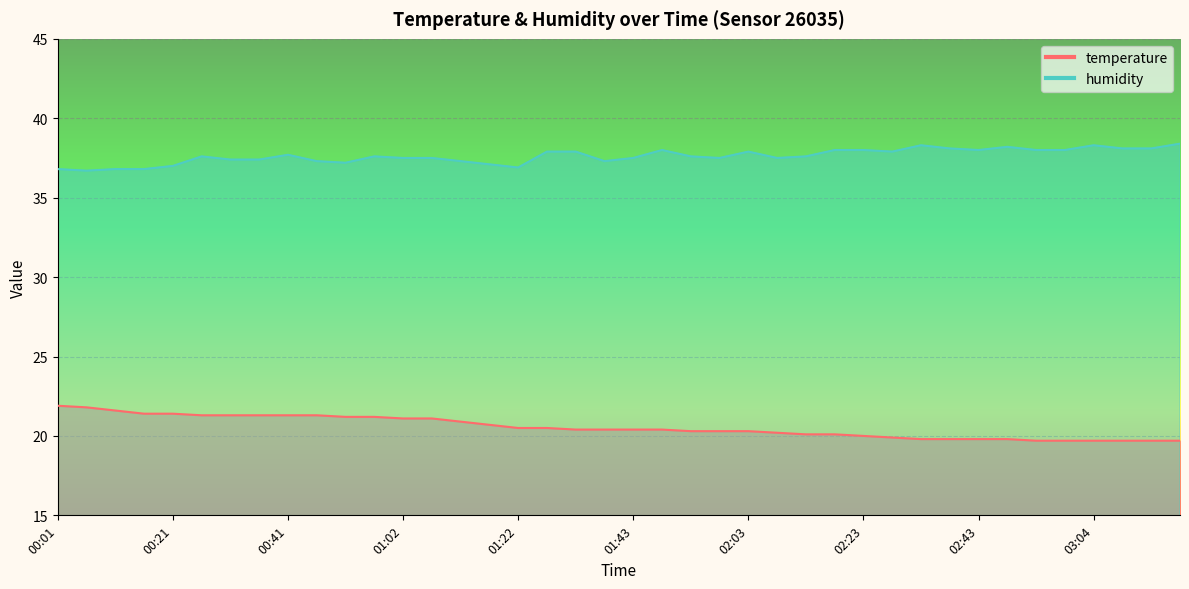

Reading left to right, extract all data points from this chart.

temperature: 00:01=21.9	00:06=21.8	00:11=21.6	00:16=21.4	00:21=21.4	00:26=21.3	00:31=21.3	00:36=21.3	00:41=21.3	00:46=21.3	00:52=21.2	00:57=21.2	01:02=21.1	01:07=21.1	01:12=20.9	01:17=20.7	01:22=20.5	01:27=20.5	01:32=20.4	01:37=20.4	01:43=20.4	01:48=20.4	01:53=20.3	01:58=20.3	02:03=20.3	02:08=20.2	02:13=20.1	02:18=20.1	02:23=20.0	02:28=19.9	02:33=19.8	02:38=19.8	02:43=19.8	02:49=19.8	02:54=19.7	02:59=19.7	03:04=19.7	03:09=19.7	03:14=19.7	03:19=19.7
humidity: 00:01=36.8	00:06=36.7	00:11=36.8	00:16=36.8	00:21=37.0	00:26=37.6	00:31=37.4	00:36=37.4	00:41=37.7	00:46=37.3	00:52=37.2	00:57=37.6	01:02=37.5	01:07=37.5	01:12=37.3	01:17=37.1	01:22=36.9	01:27=37.9	01:32=37.9	01:37=37.3	01:43=37.5	01:48=38.0	01:53=37.6	01:58=37.5	02:03=37.9	02:08=37.5	02:13=37.6	02:18=38.0	02:23=38.0	02:28=37.9	02:33=38.3	02:38=38.1	02:43=38.0	02:49=38.2	02:54=38.0	02:59=38.0	03:04=38.3	03:09=38.1	03:14=38.1	03:19=38.4